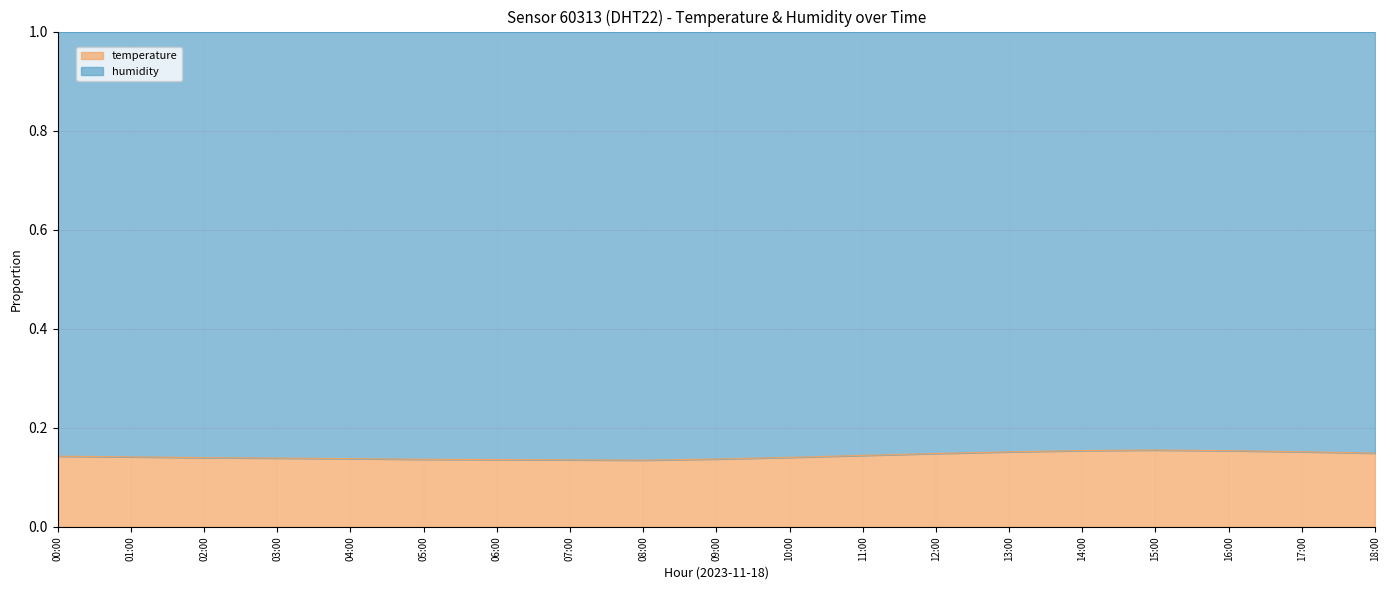

The chart shows a value of 0.1 at 11:00. True or false?

False